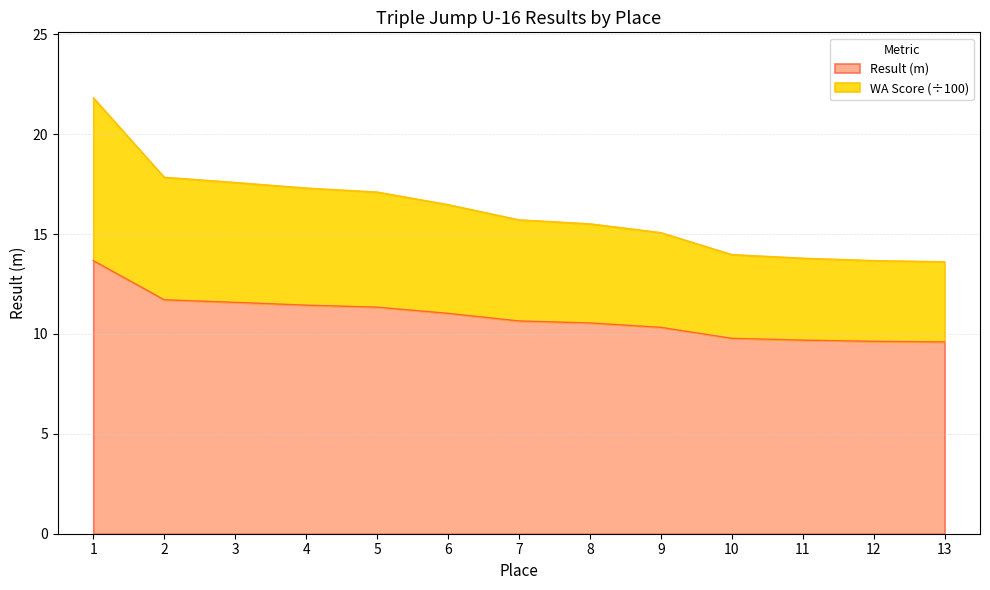

Which category has the highest value in the Result series?

1